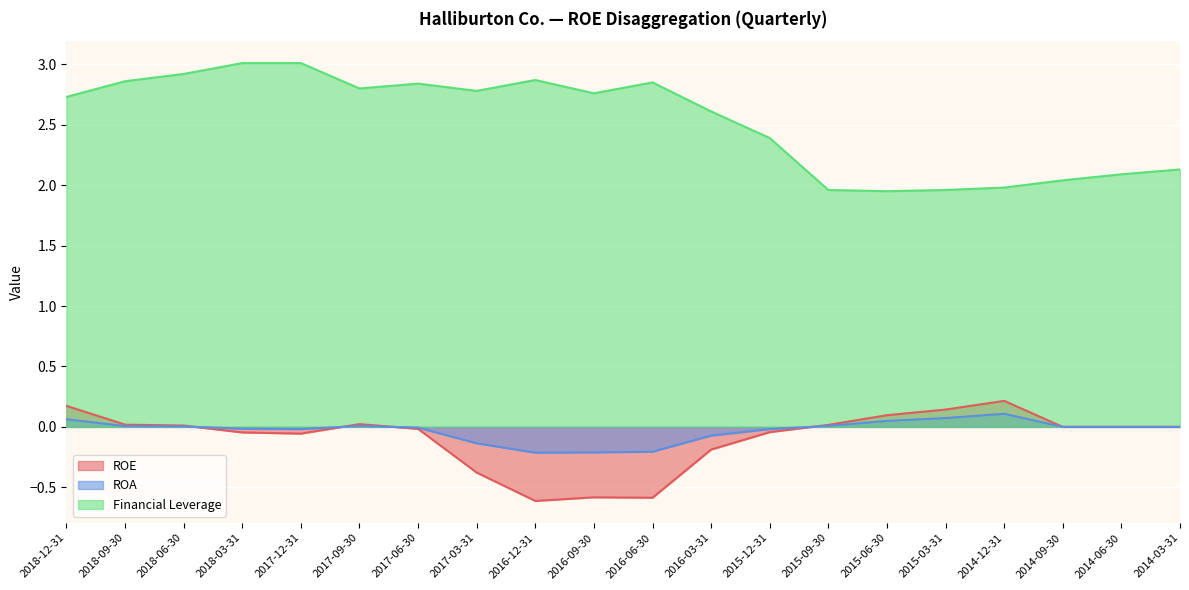

How many interior local valleys does the Financial Leverage series have?

4